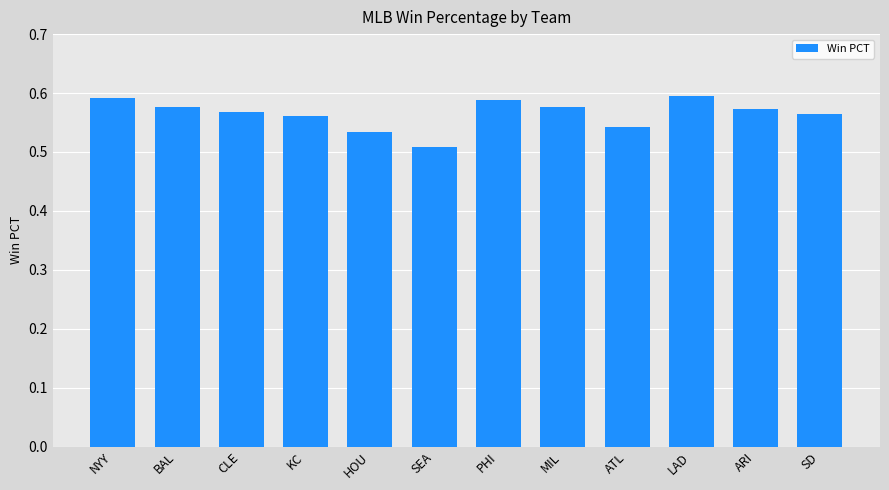

What is the label of the 1st bar from the left?

NYY